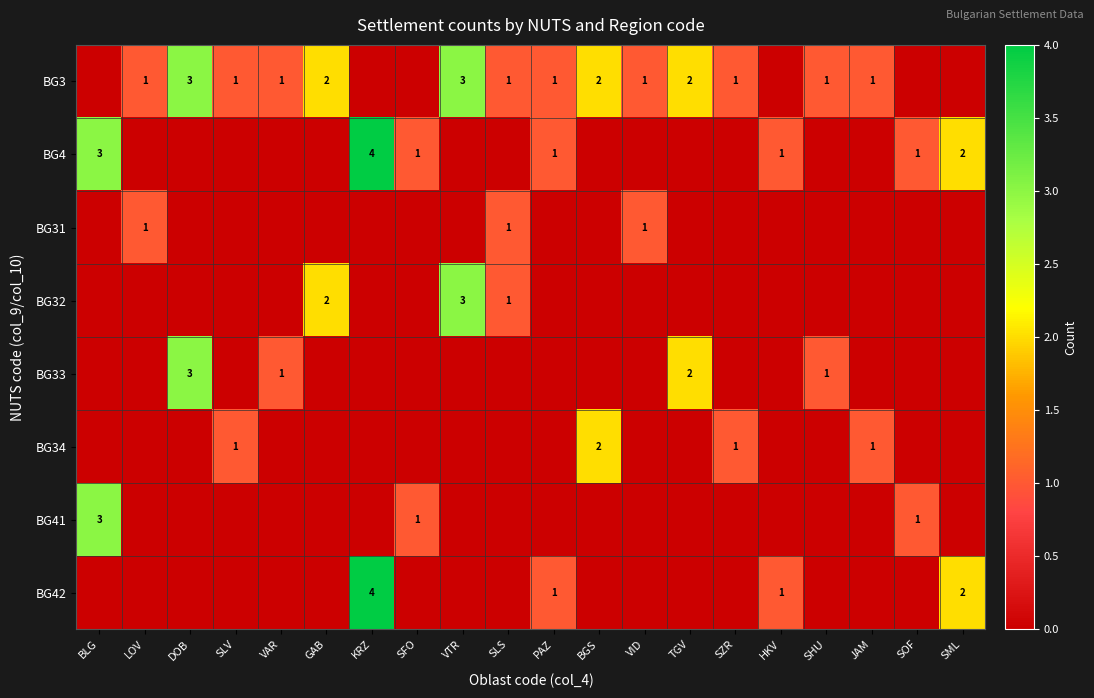

The value of BG32 at VTR is 5. True or false?

False